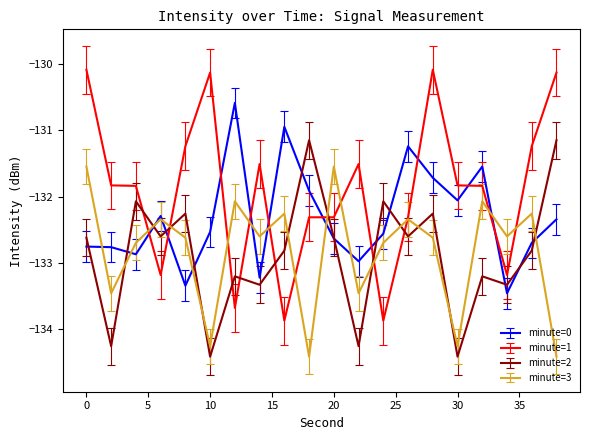

True or false: minute=0 and minute=2 intersect in this chart.

True